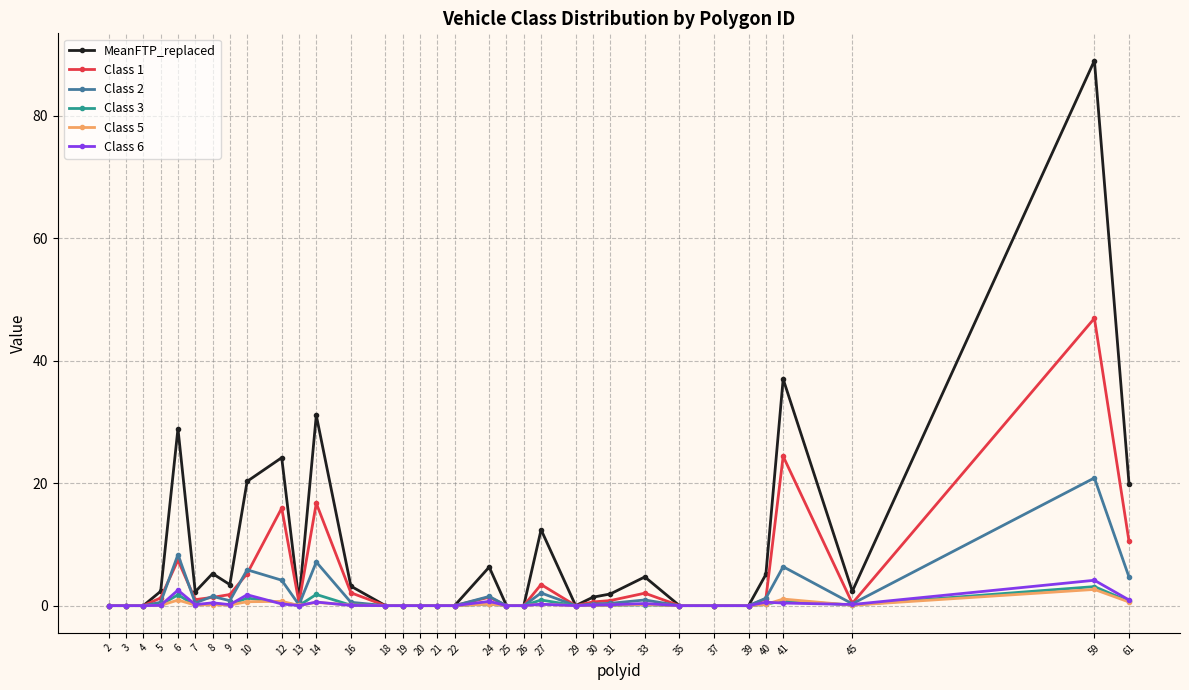

How many lines are shown in the chart?

6